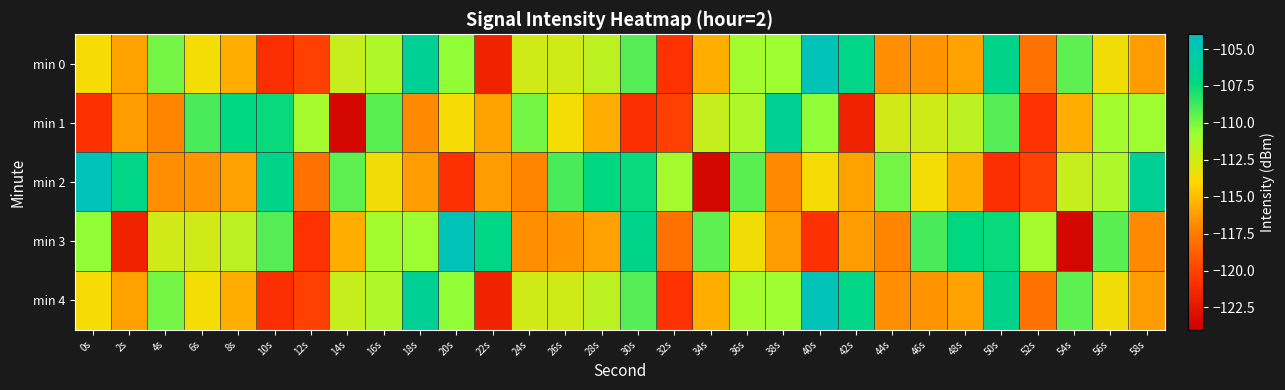

List the series in order of their peak value, highest first.

min 0, min 2, min 3, min 4, min 1